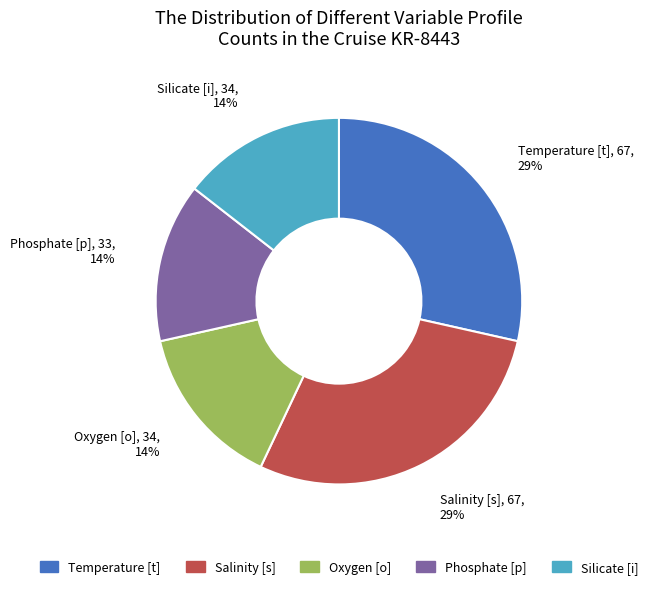

To the nearest percent, what is the average slice percentage?

20%